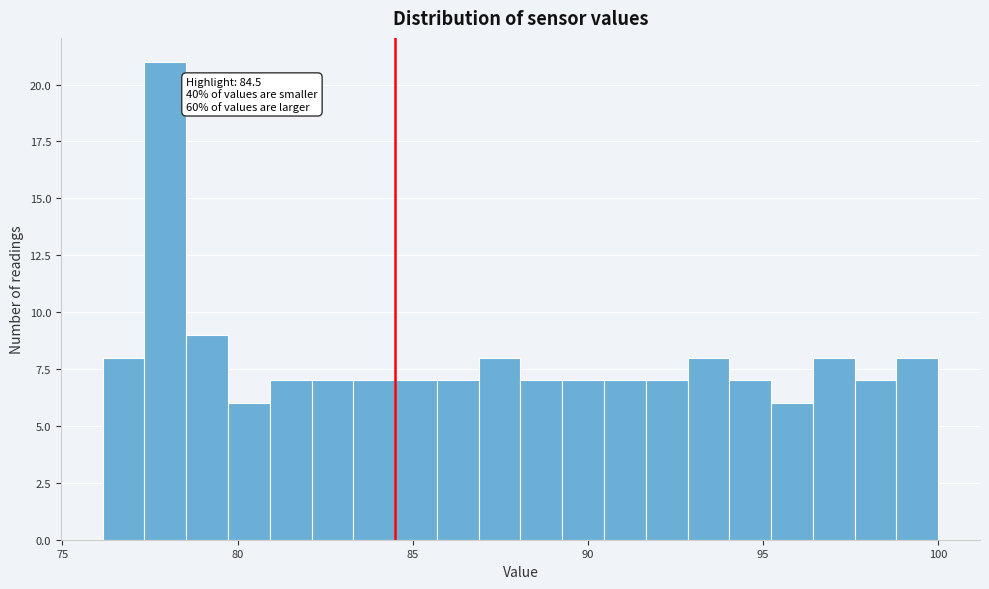

Around what value on the x-axis is the tallest bar? Give the approximate position of its centre, as read against the axis.

78.0